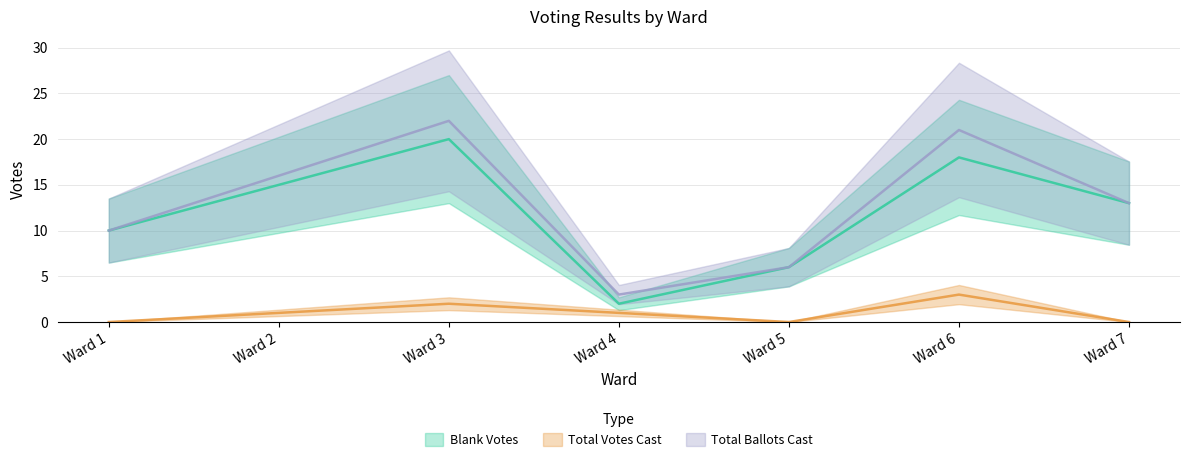

At which label is Total Votes Cast closest to 1?

Ward 2